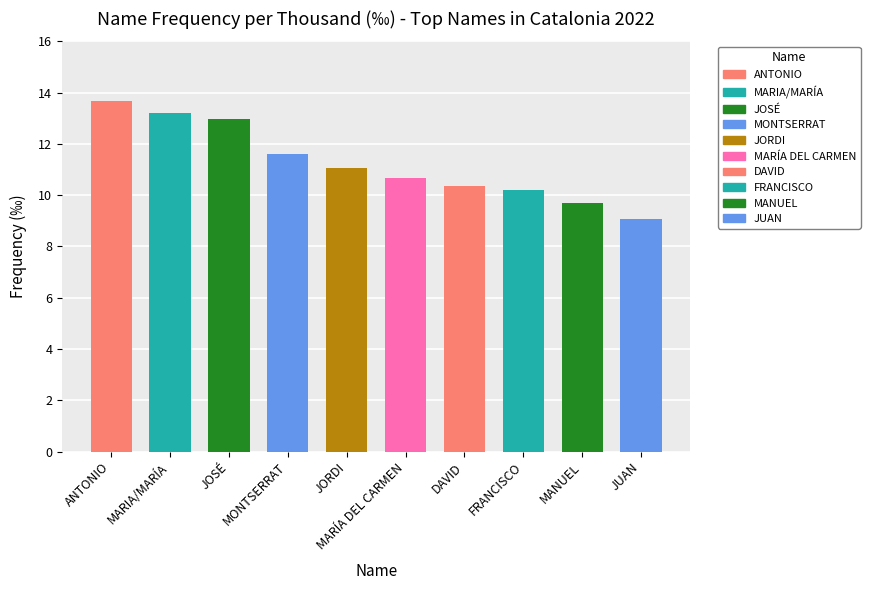

What is the label of the 10th bar from the right?

ANTONIO